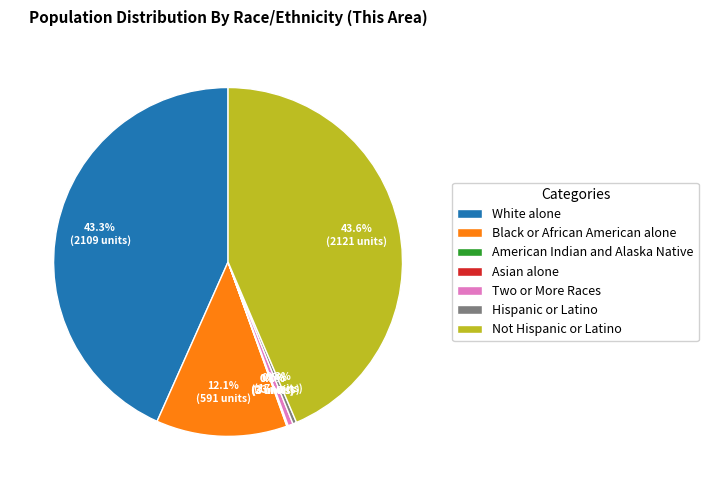

Which has a higher value, Black or African American alone or Not Hispanic or Latino?

Not Hispanic or Latino